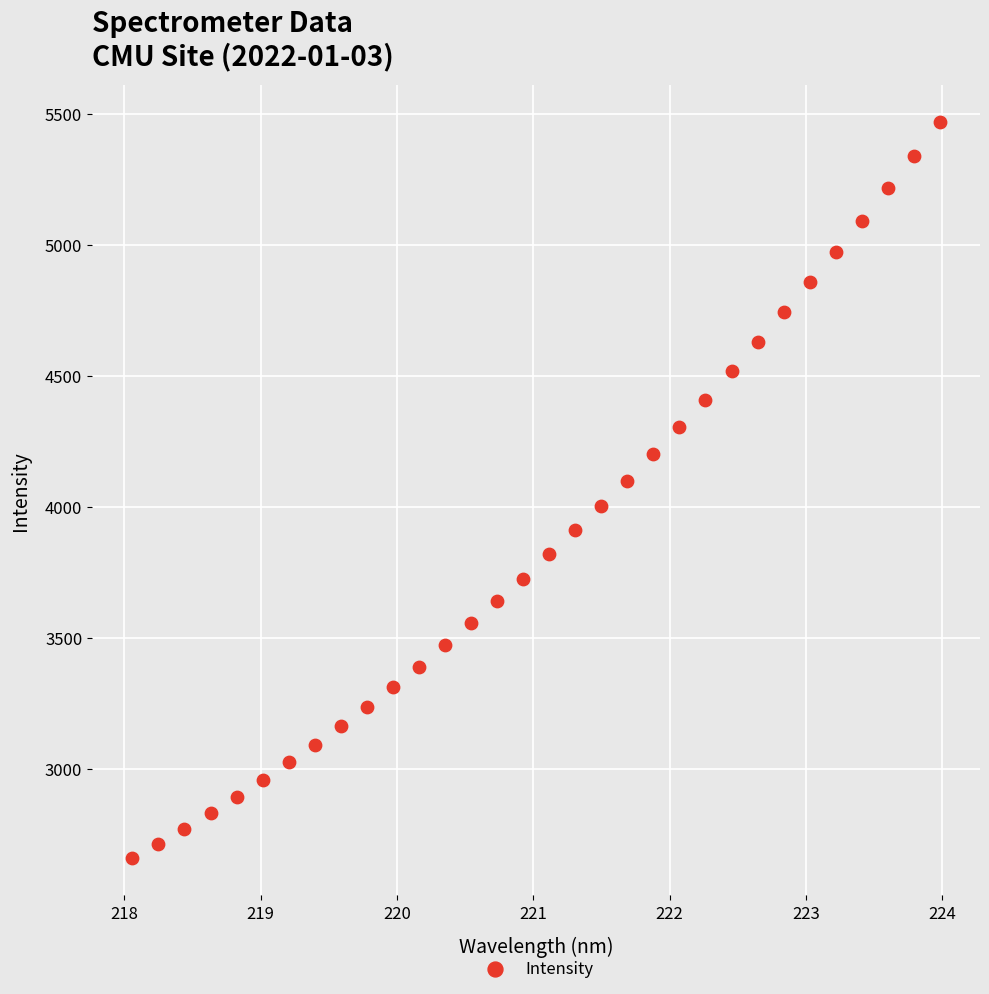

What is the range of X values (max minus min)?

5.9